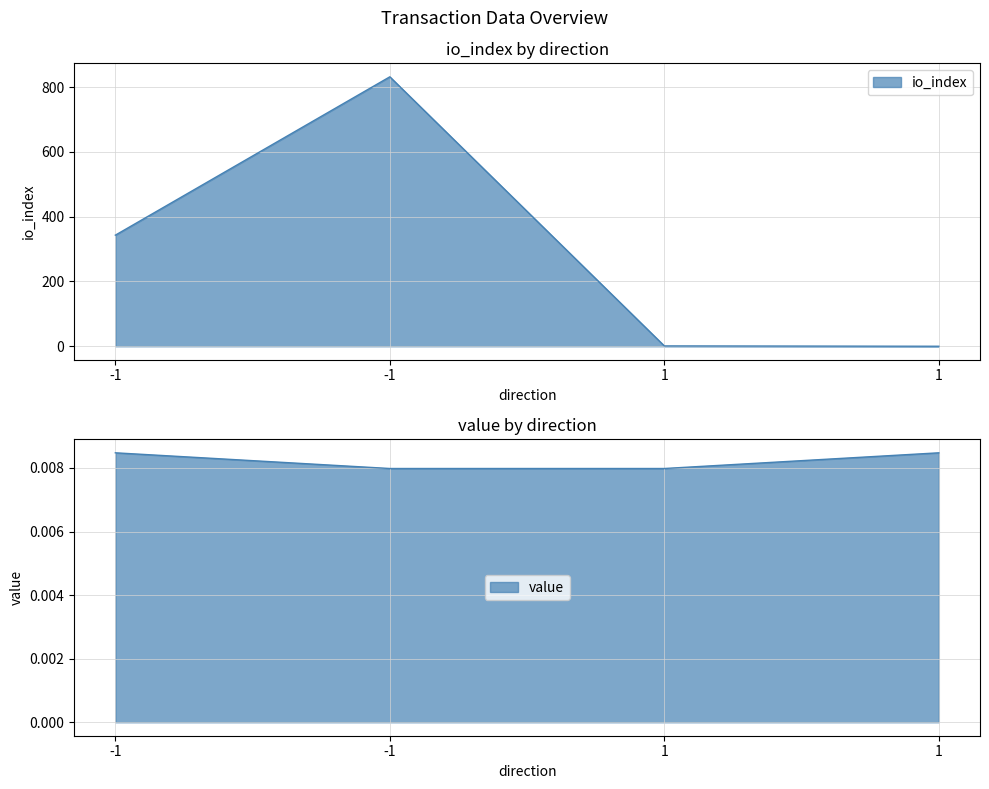

Reading right to left, list all the values displayed in this chart.

io_index: 0.0	1.0	832.0	343.0
value: 0.0	0.0	0.0	0.0